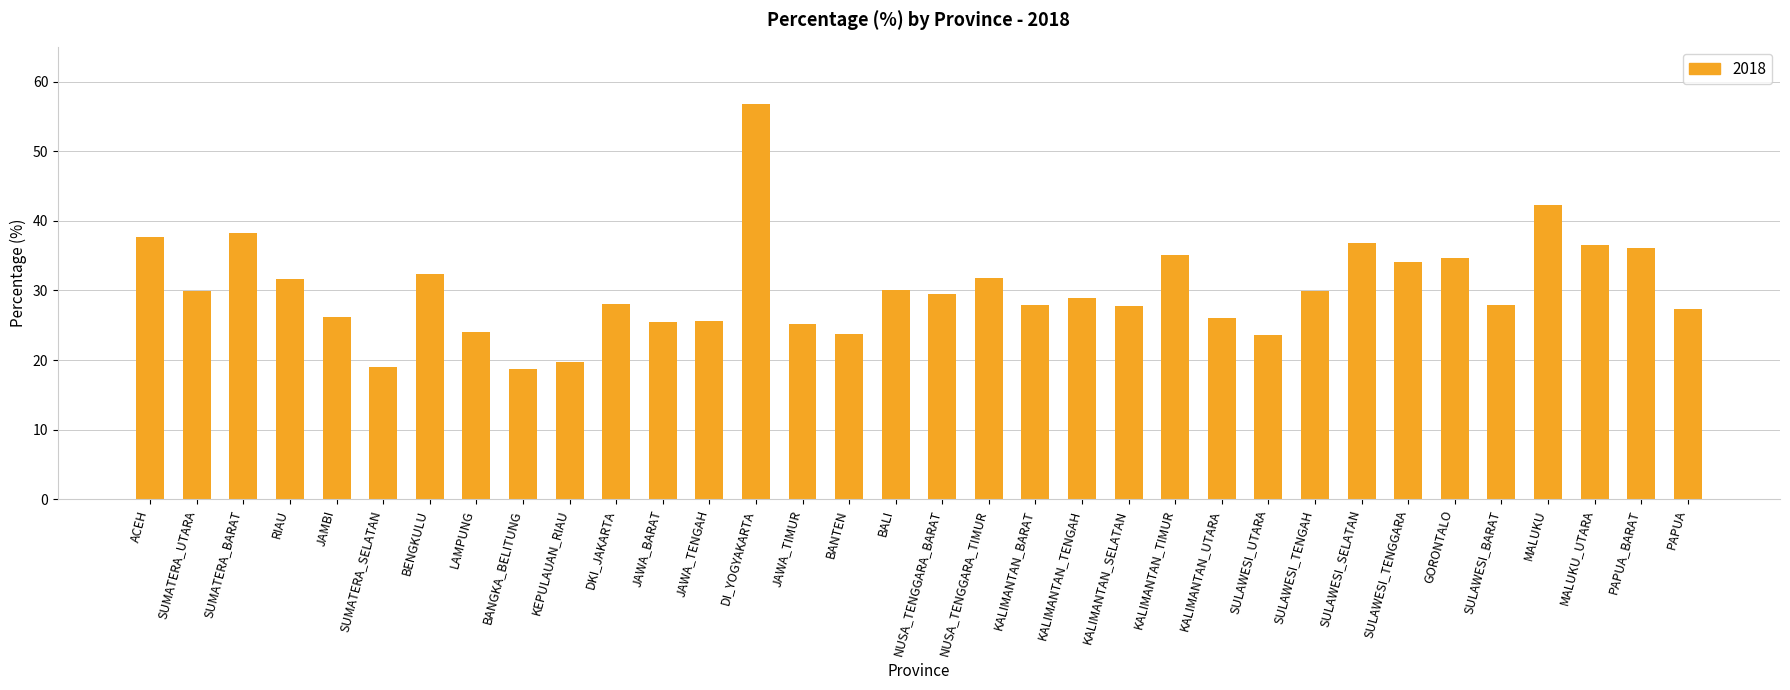

How many categories are shown in the chart?

34